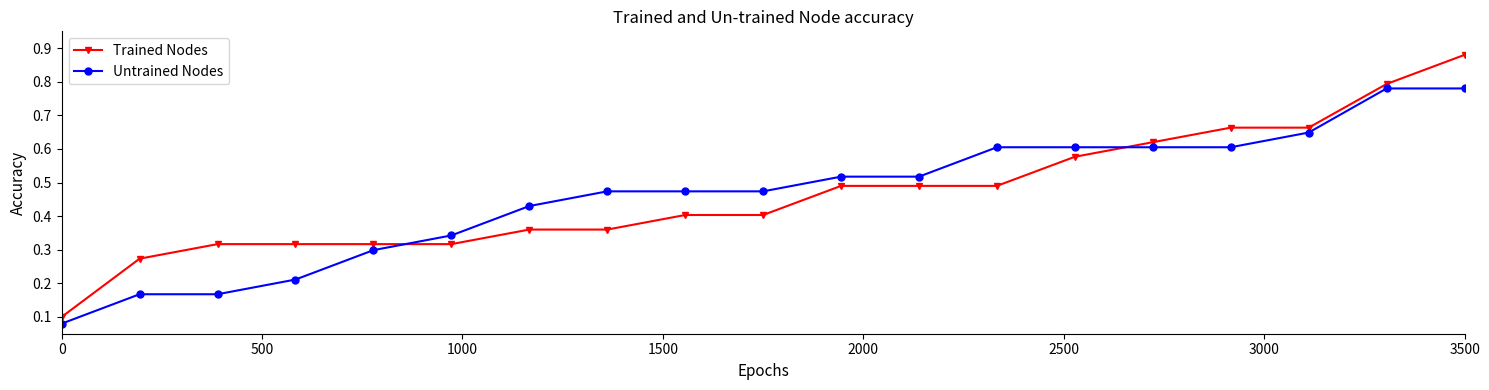

Count the Untrained Nodes values in the range 0 to 1.

19